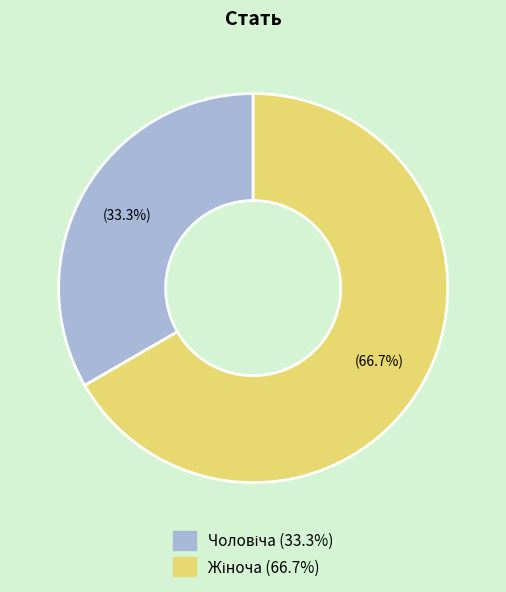

Is there any slice that represents more than half of the pie?

Yes